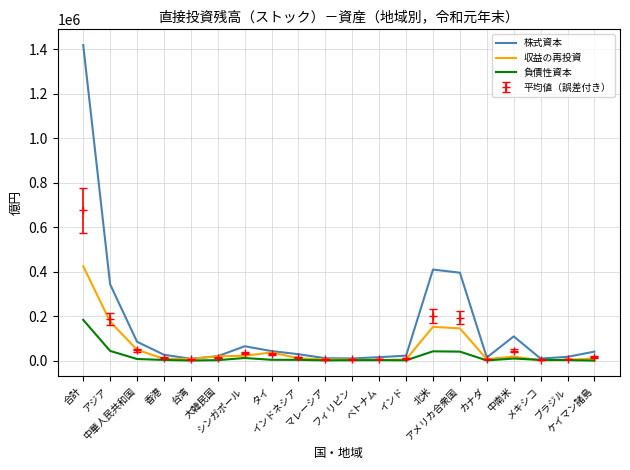

List the series in order of their peak value, highest first.

株式資本, 平均値（誤差付き）, 収益の再投資, 負債性資本